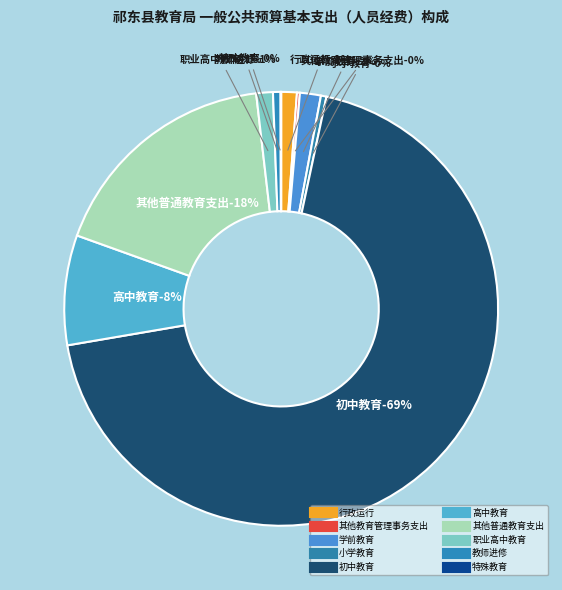

What is the change in value from 学前教育 to 高中教育?

+193.4